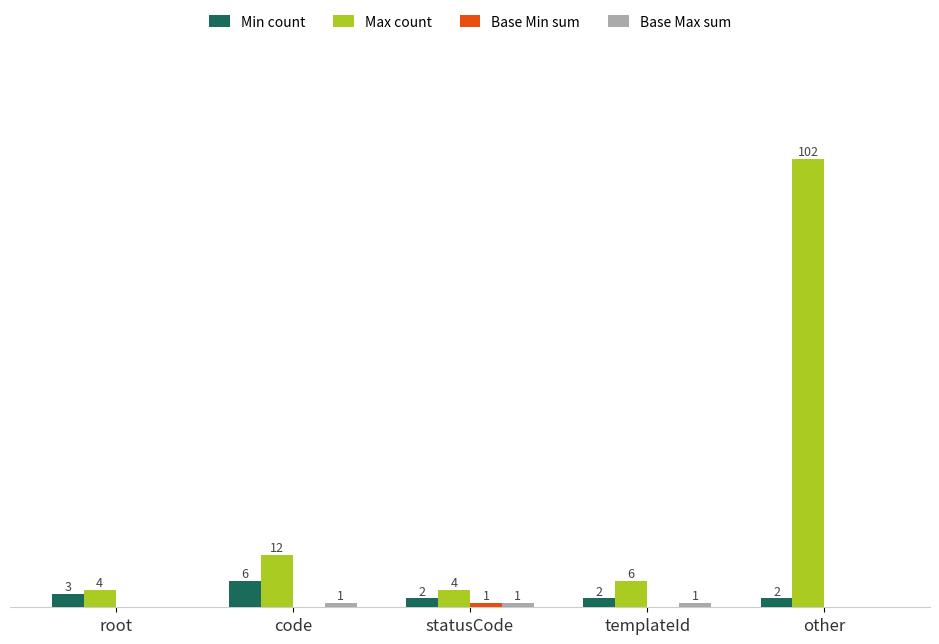

At which category is the sum across all series the highest?

other